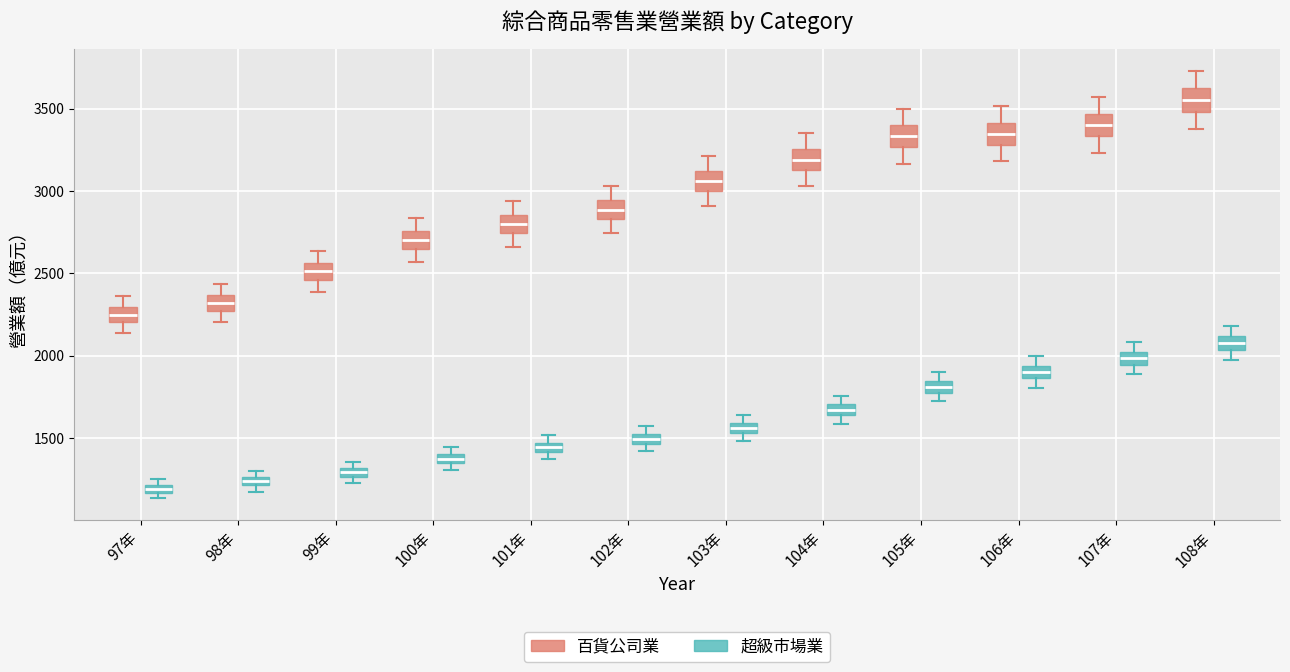

Which box's median line is the highest?

108年 (百貨公司業)